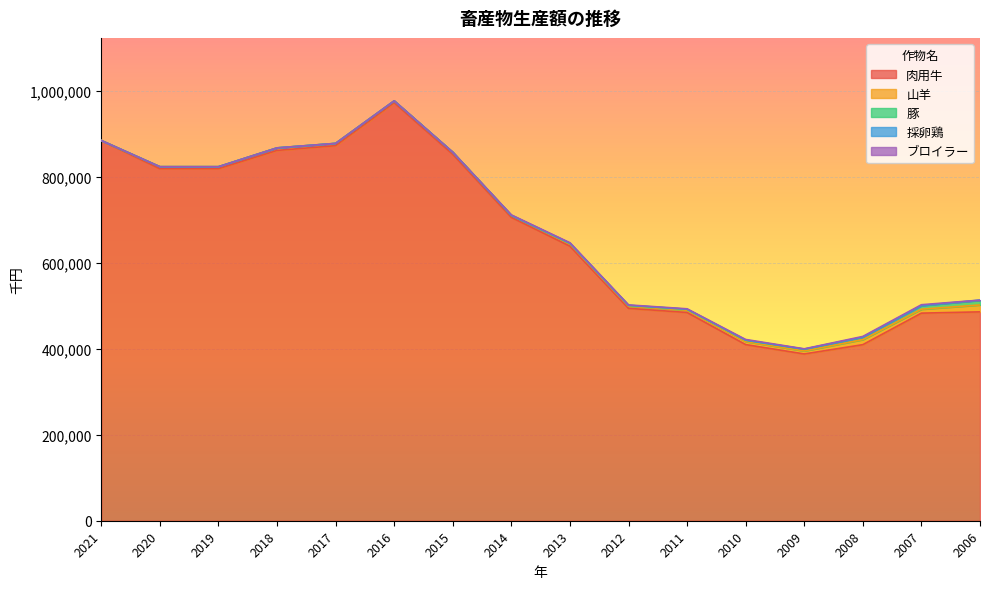

What is the minimum value for 肉用牛?

388108